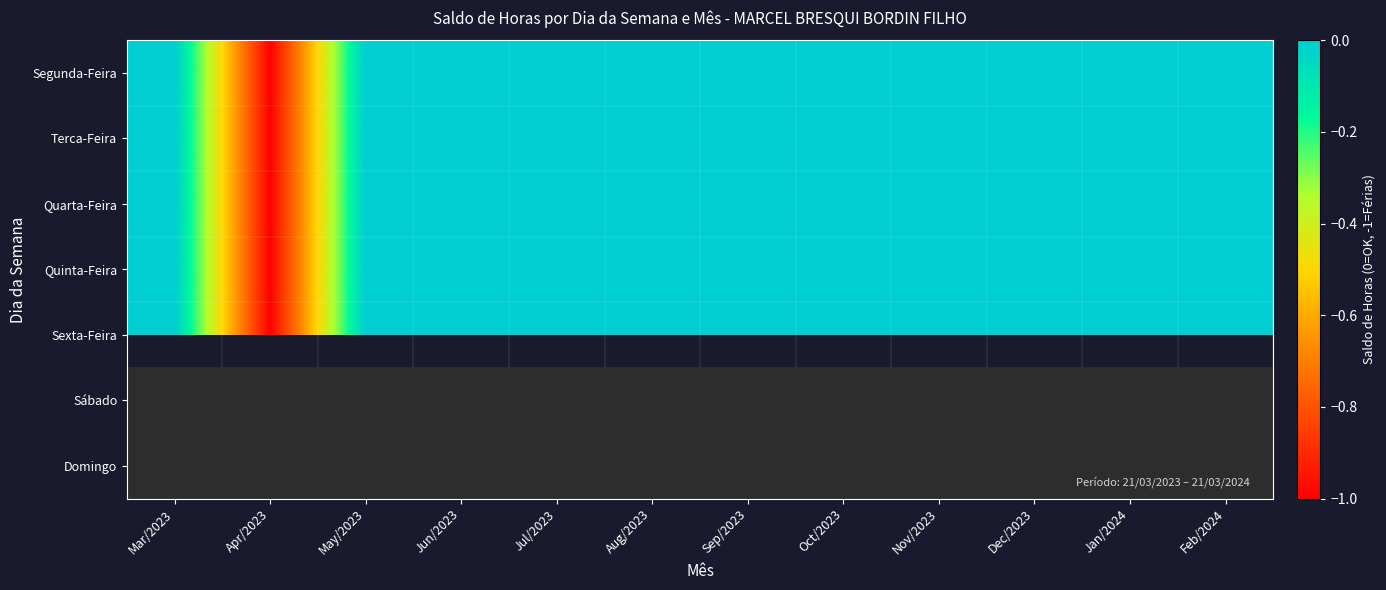

At which category does the chart reach its peak across all series?

Mar/2023